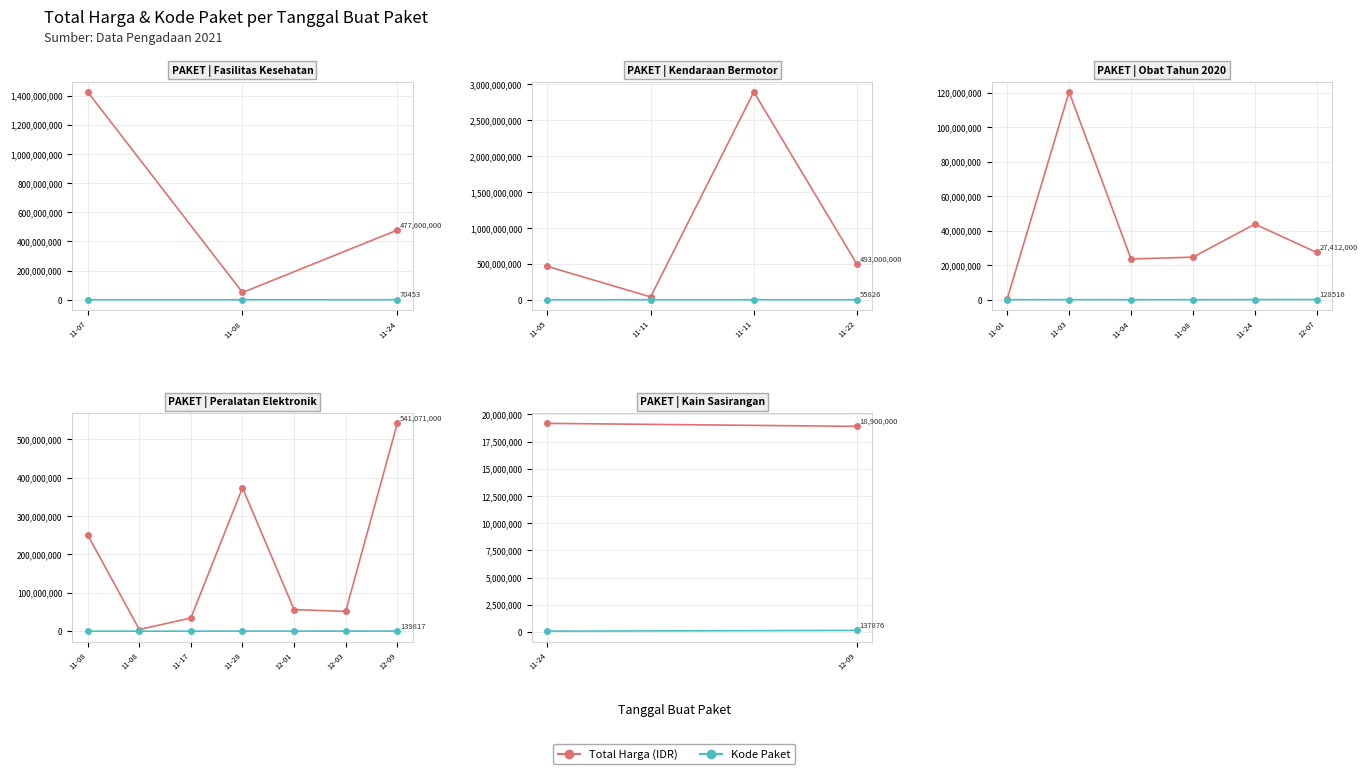

How many lines are shown in the chart?

2